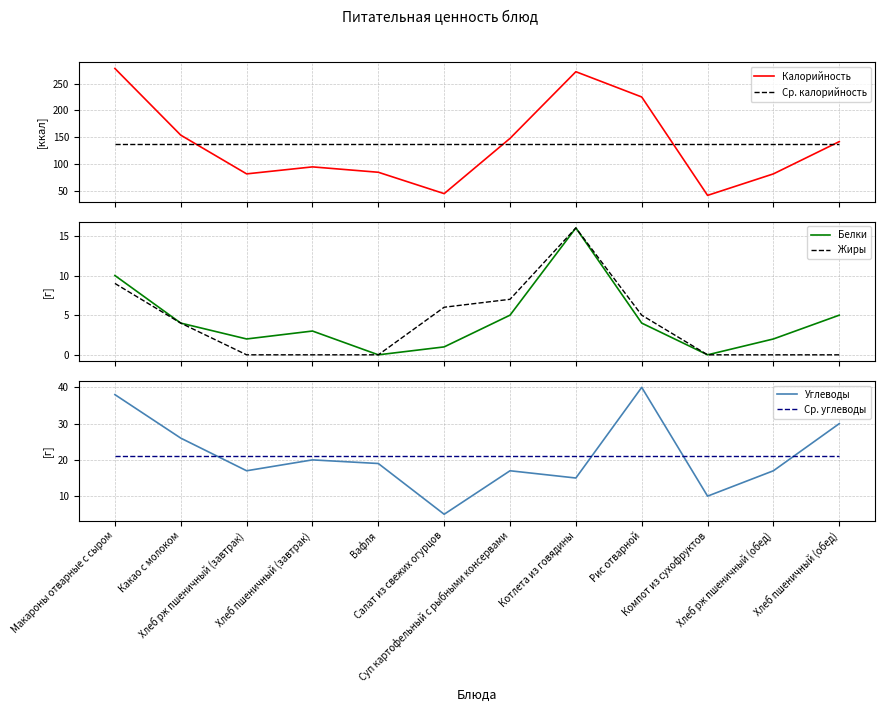

Where is Углеводы nearest to the value 22?

Хлеб пшеничный (завтрак)